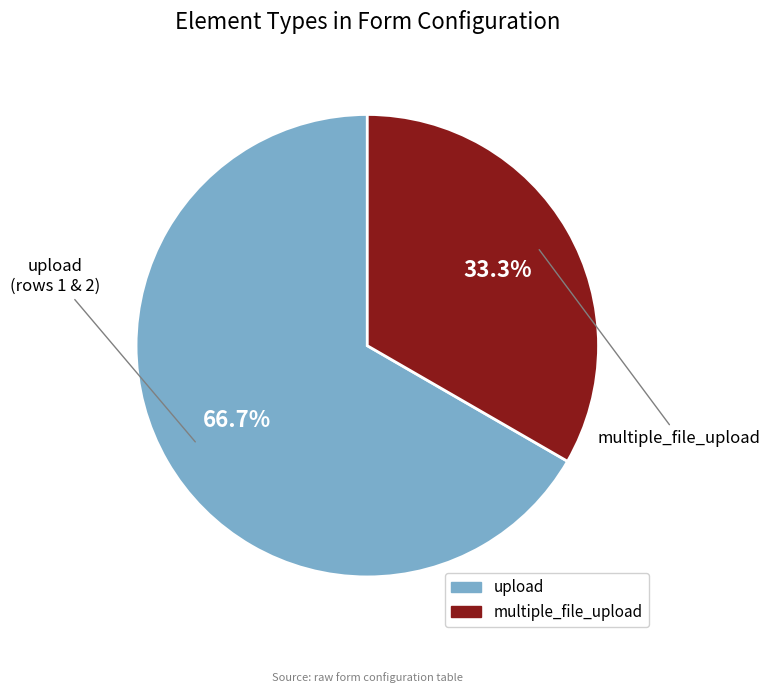

How much of the chart is everything except multiple_file_upload?

66.7%